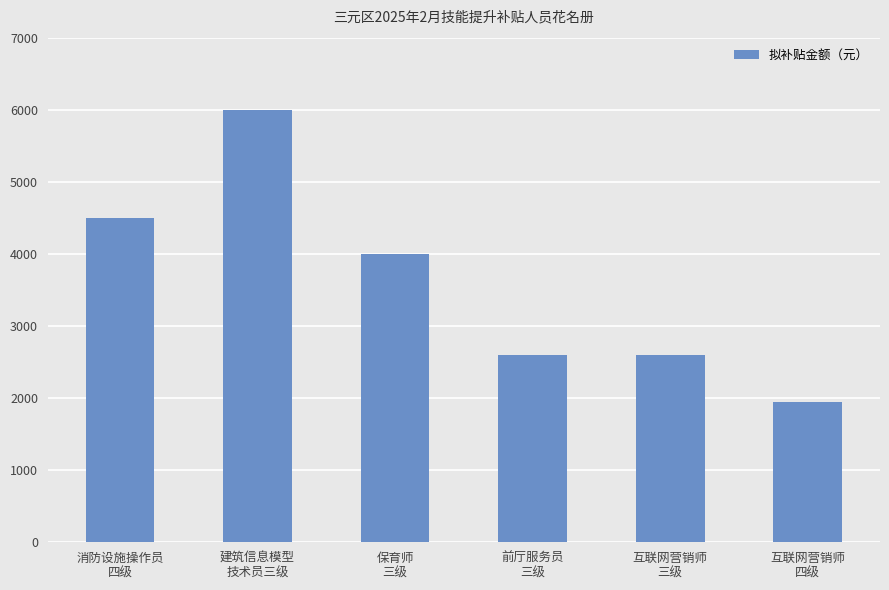

What is the value of the 4th bar from the left?

2600